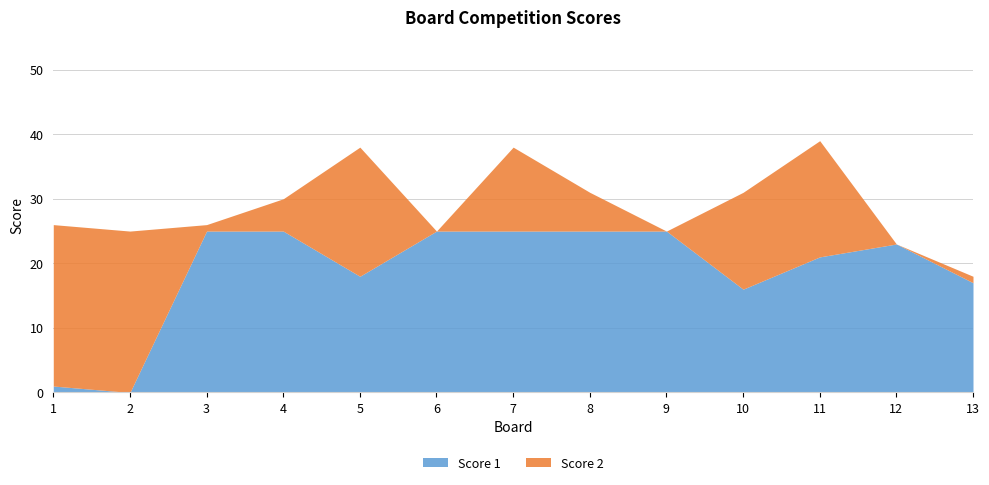

Which series has the widest spread of values?

Score 1